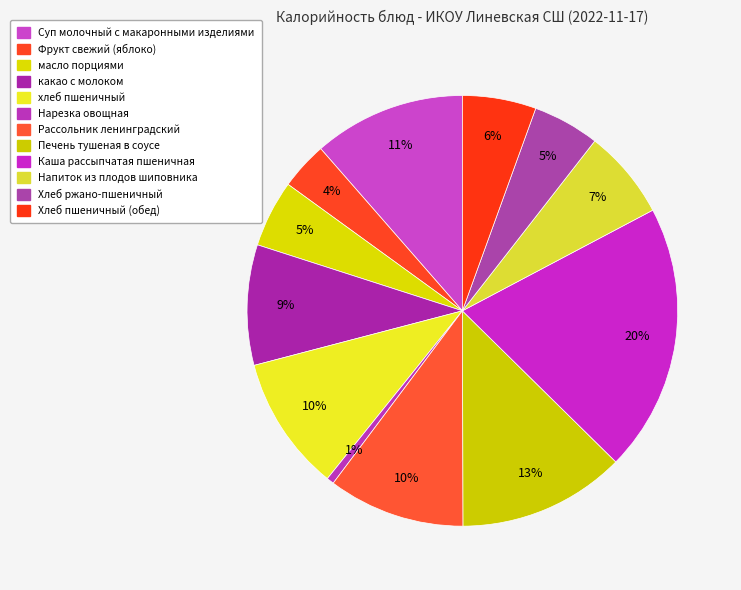

What is the smallest slice in the pie chart?

Нарезка овощная